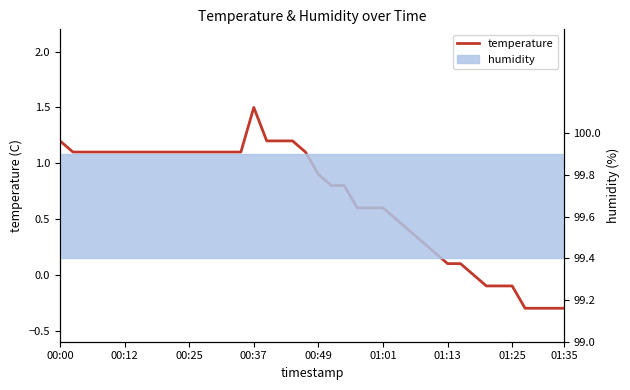

Which has a higher value, 9 or 36?

9